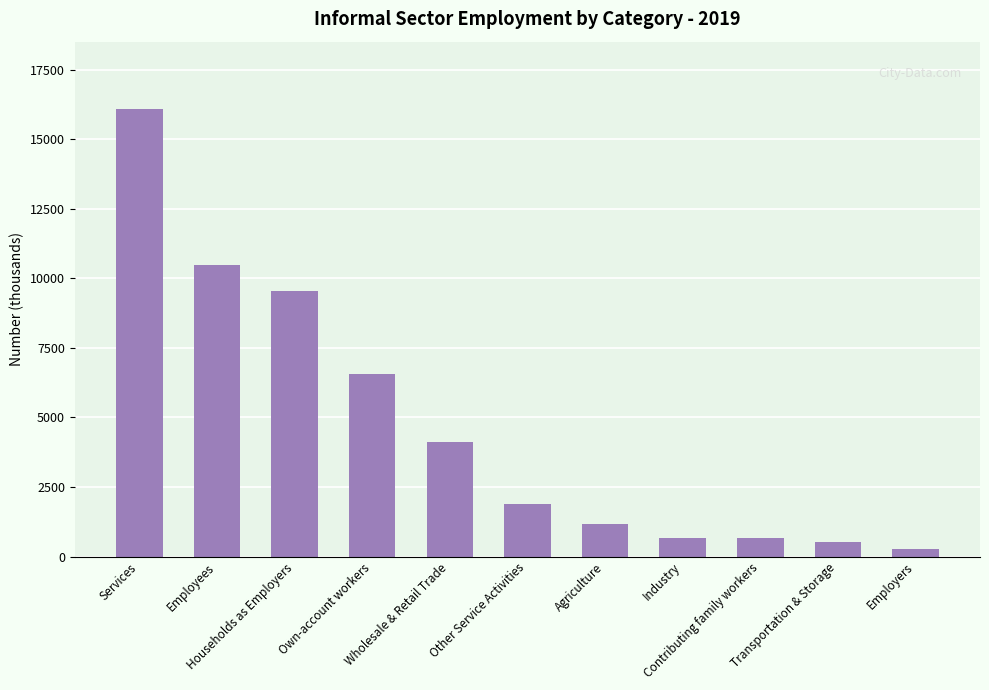

What is the label of the 11th bar from the left?

Employers